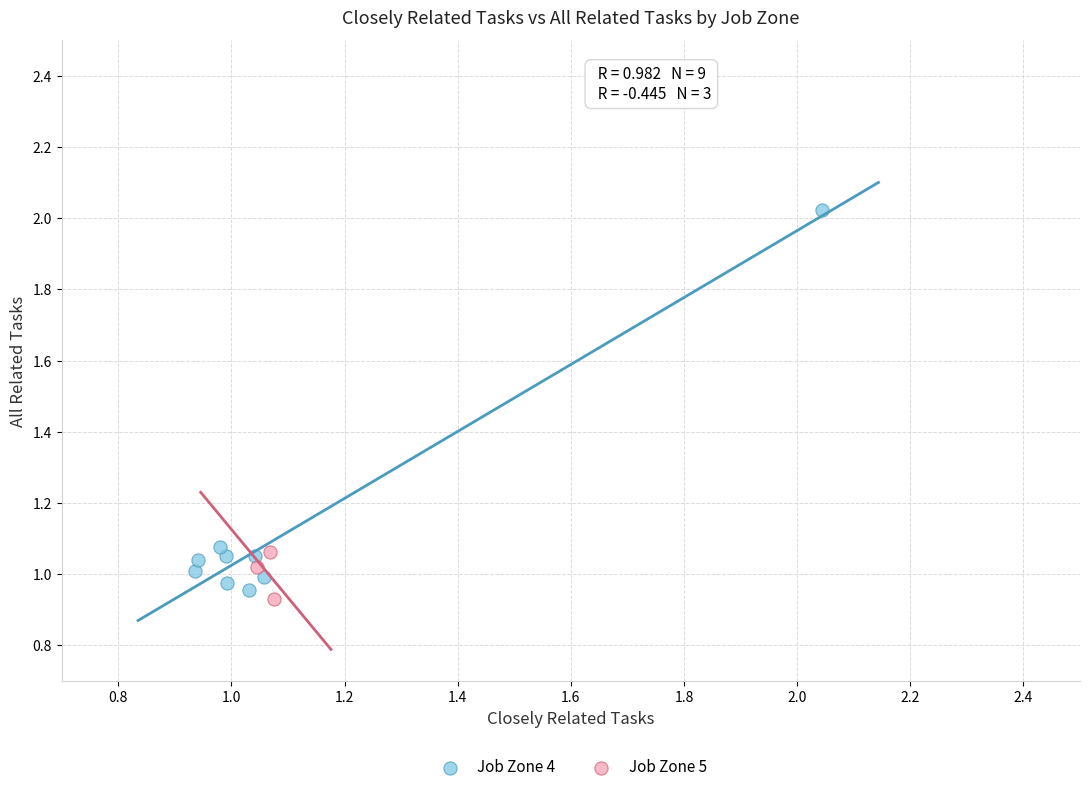

Which series has the largest Y range (max minus min)?

Job Zone 4